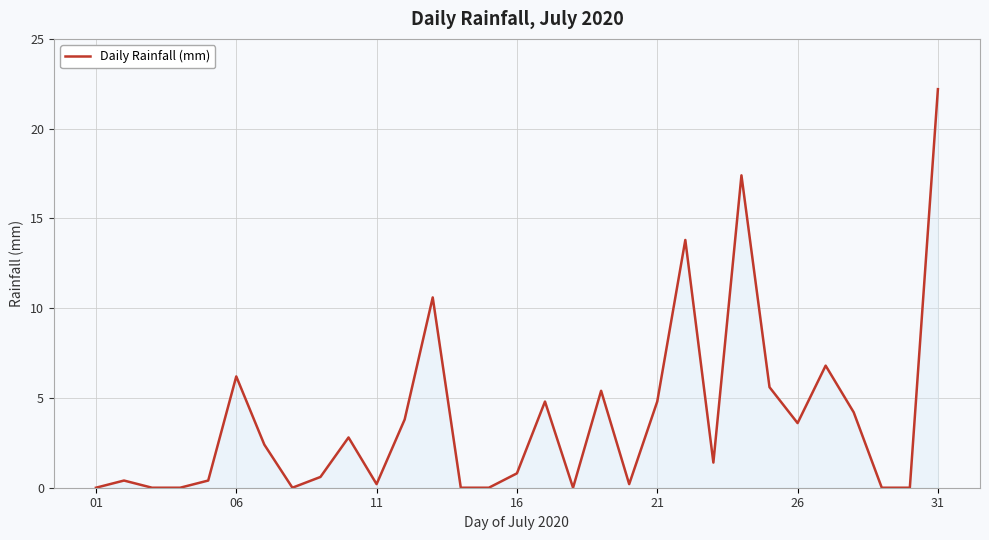

What is the maximum value shown in the chart?

22.2